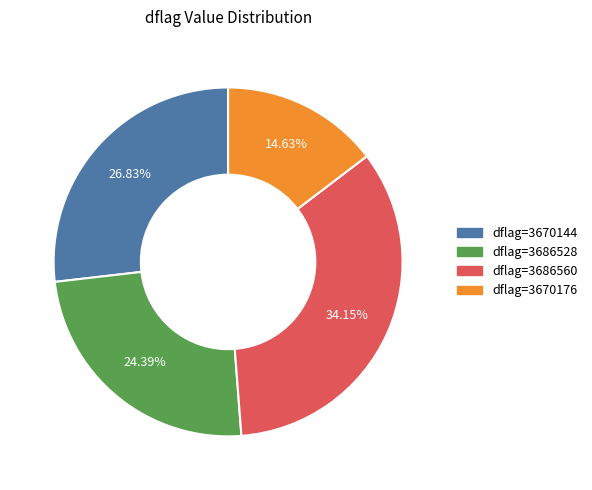

Does any single category account for the majority?

No